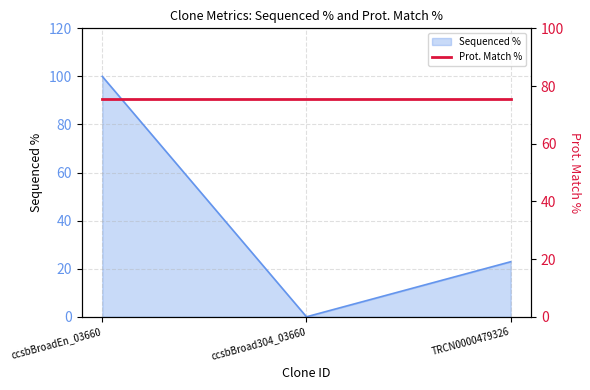

What is the difference between the maximum and minimum values?

100.0